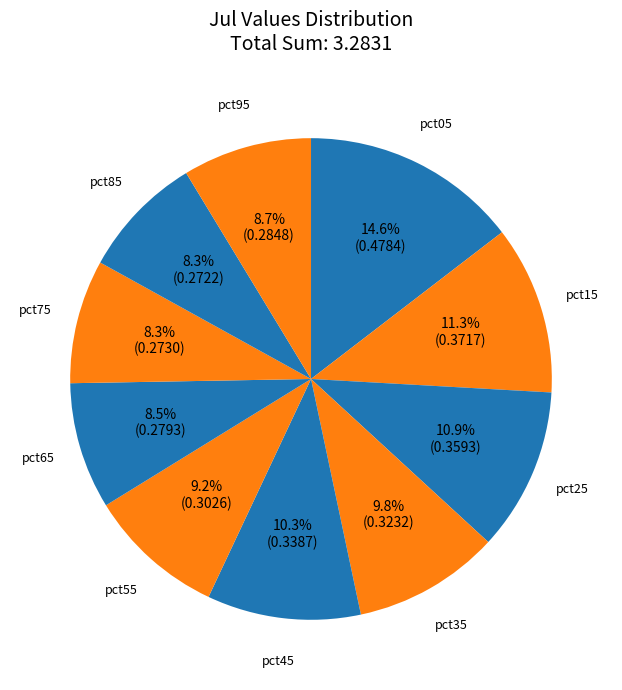

To the nearest percent, what is the difference between the largest and smallest slice percentages?

6%